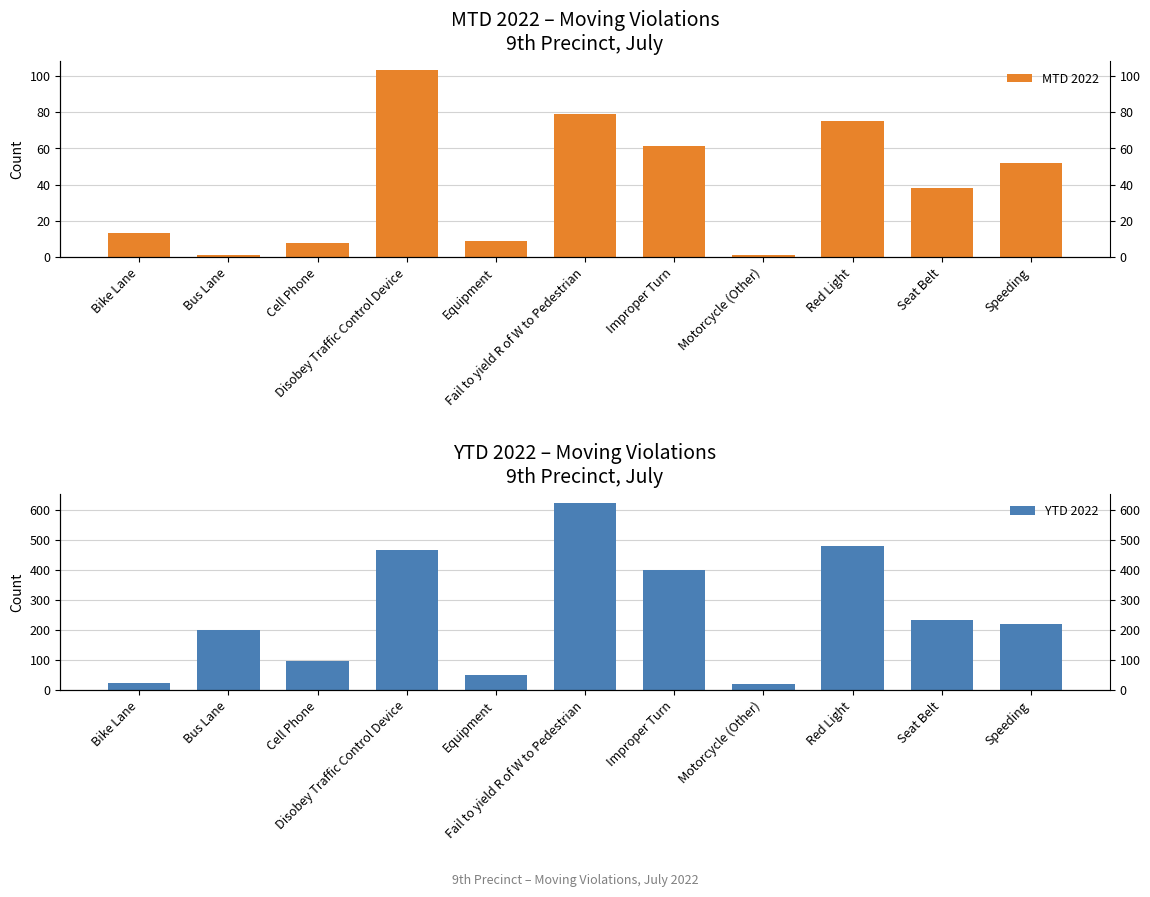

How many bars are there in each group?

2